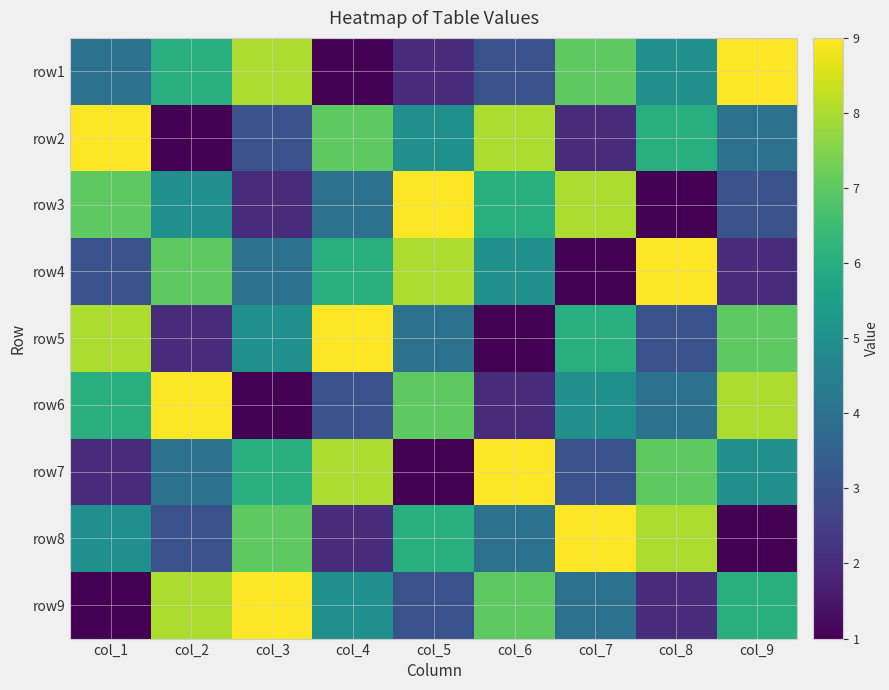

What is the difference between the highest and lowest values at col_9?

8